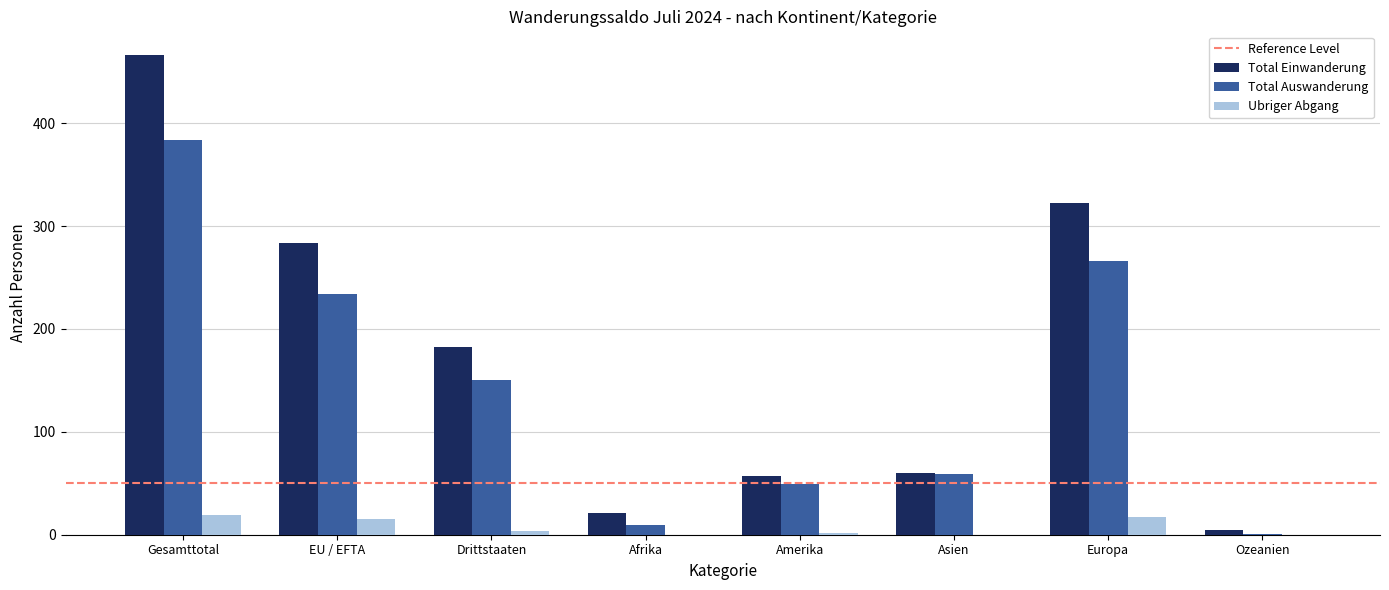

At which category is the sum across all series the highest?

Gesamttotal